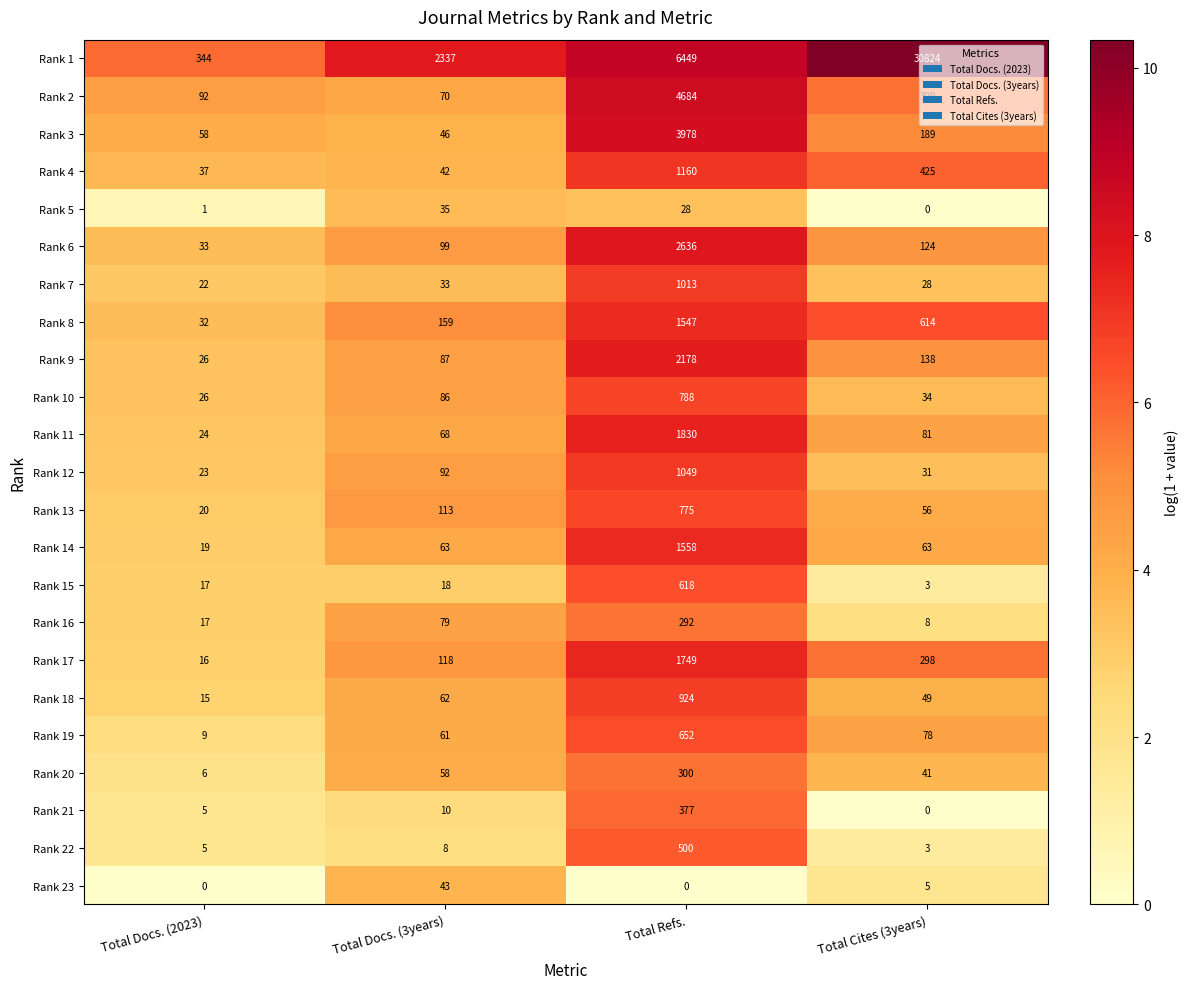

What is the sum of the Rank 5 values at Total Cites (3years) and Total Docs. (3years)?

35